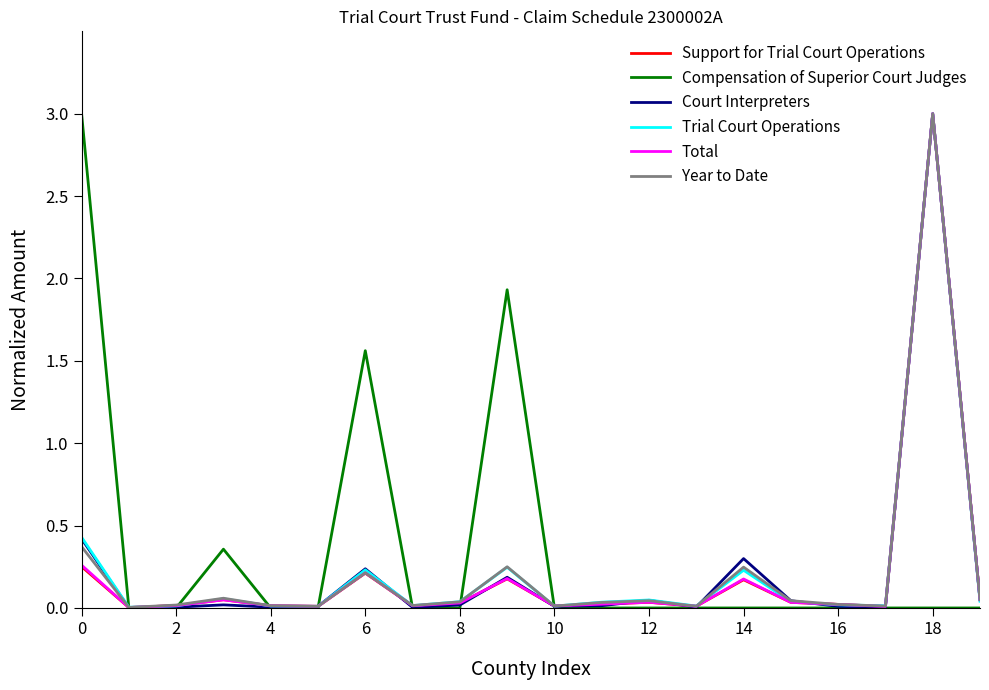

What is the maximum value shown in the chart?

3.0